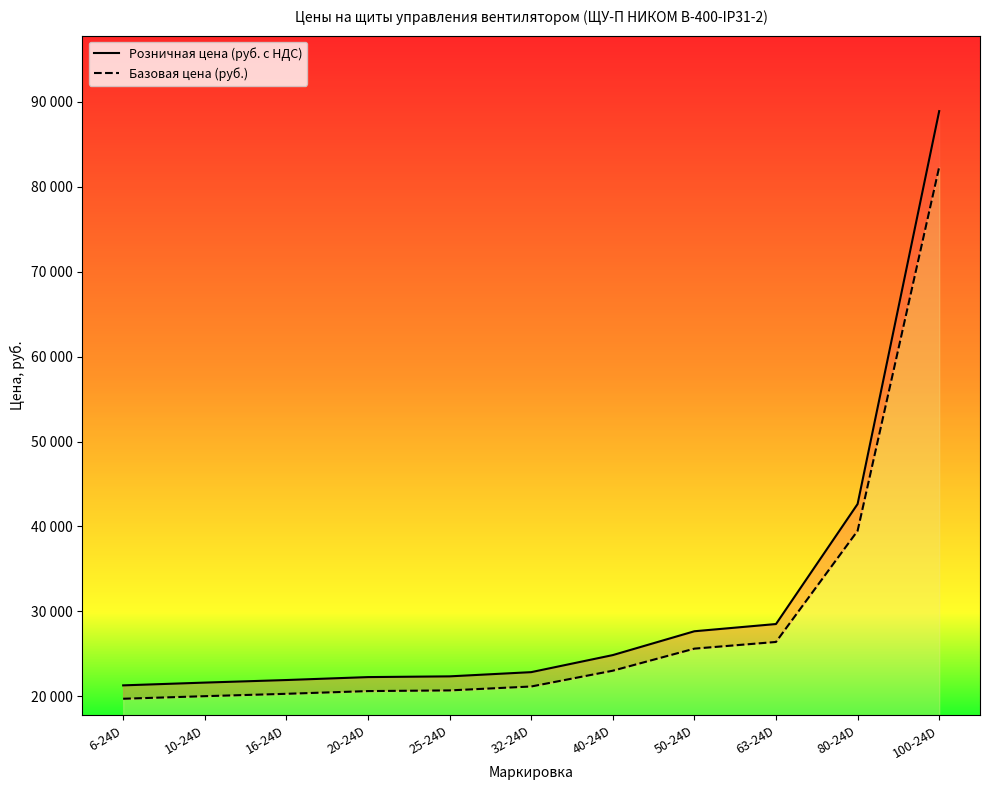

True or false: Базовая цена (руб.) and Розничная цена (руб. с НДС) cross at least once.

False